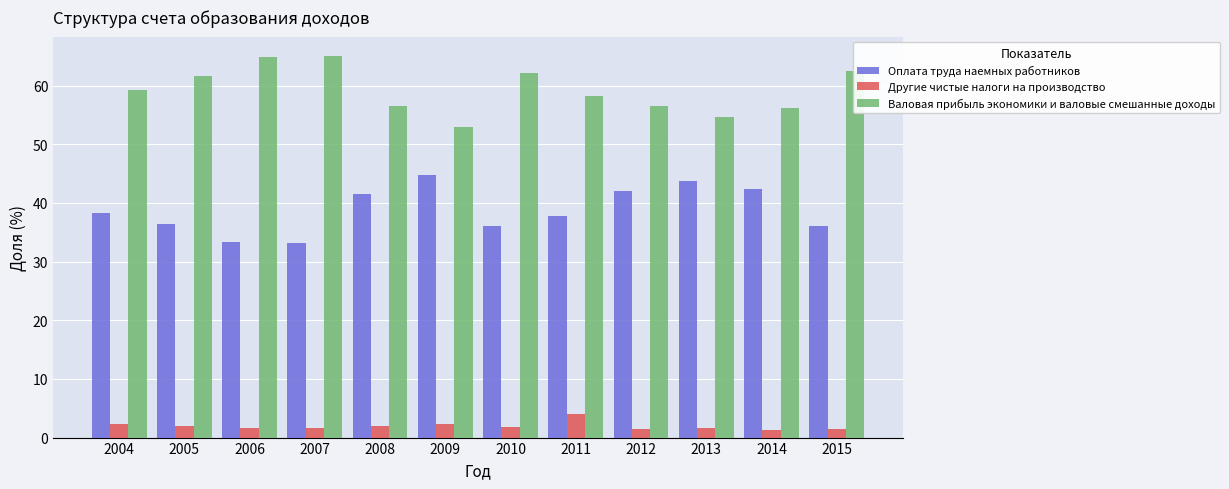

What are all the series names shown in the legend?

Оплата труда наемных работников, Другие чистые налоги на производство, Валовая прибыль экономики и валовые смешанные доходы